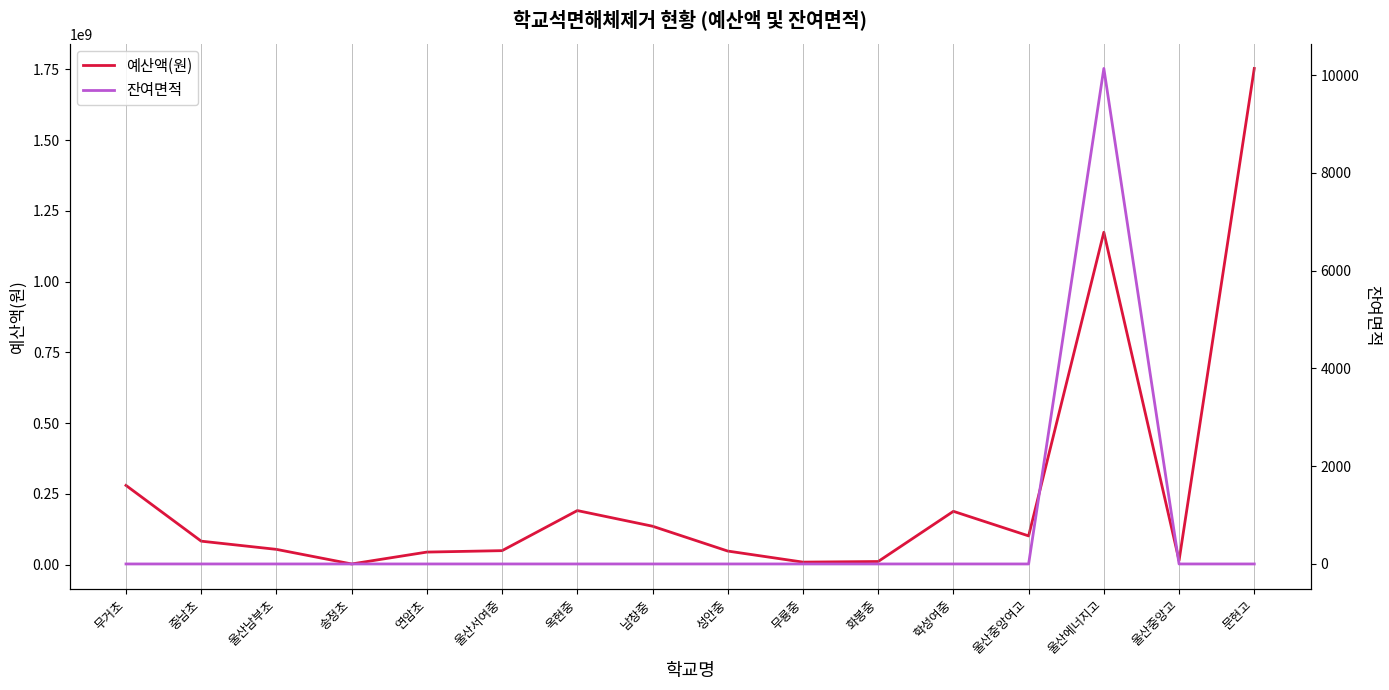

At which category is the sum across all series the highest?

문현고